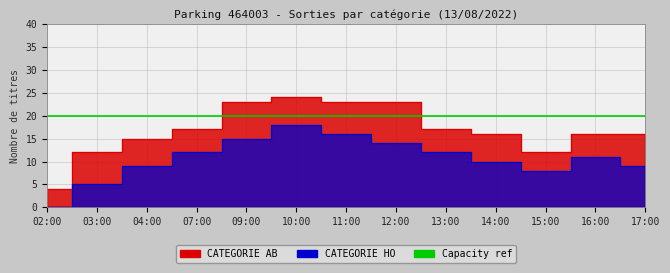

The chart shows a value of 9 at 17:00. True or false?

True